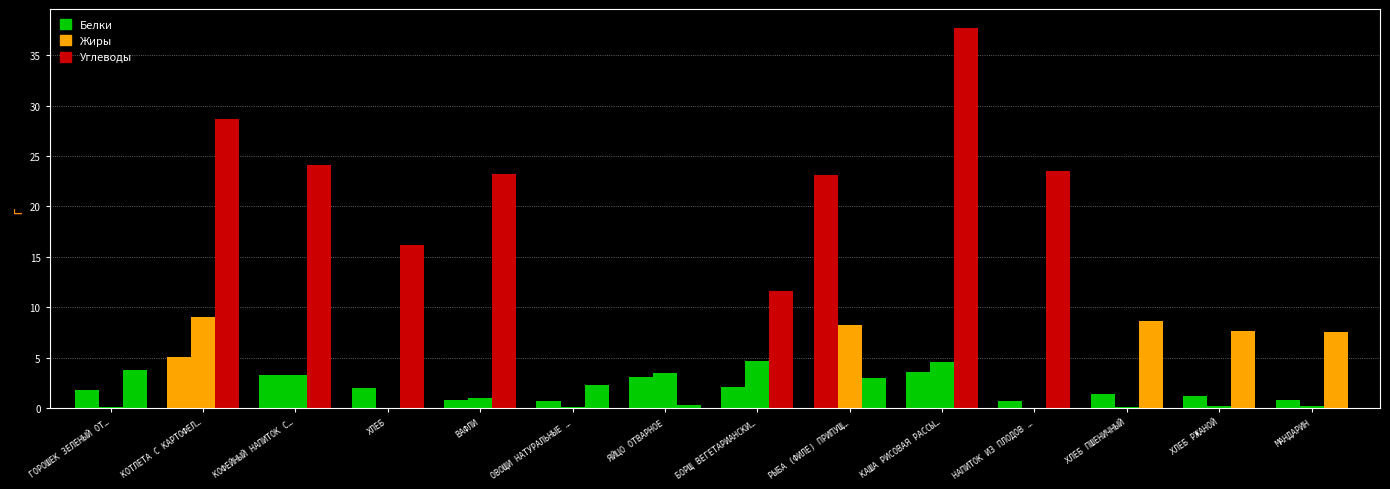

Which category has the highest value across all series?

КАША РИСОВАЯ РАССЫ…